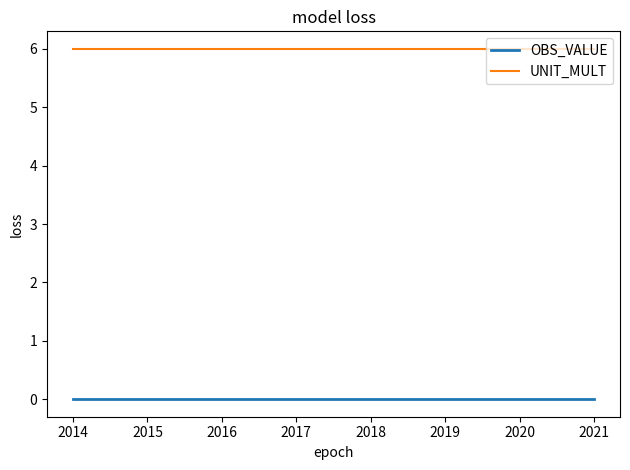

Reading left to right, list all the values displayed in this chart.

OBS_VALUE: 0	0	0	0	0	0	0	0
UNIT_MULT: 6	6	6	6	6	6	6	6